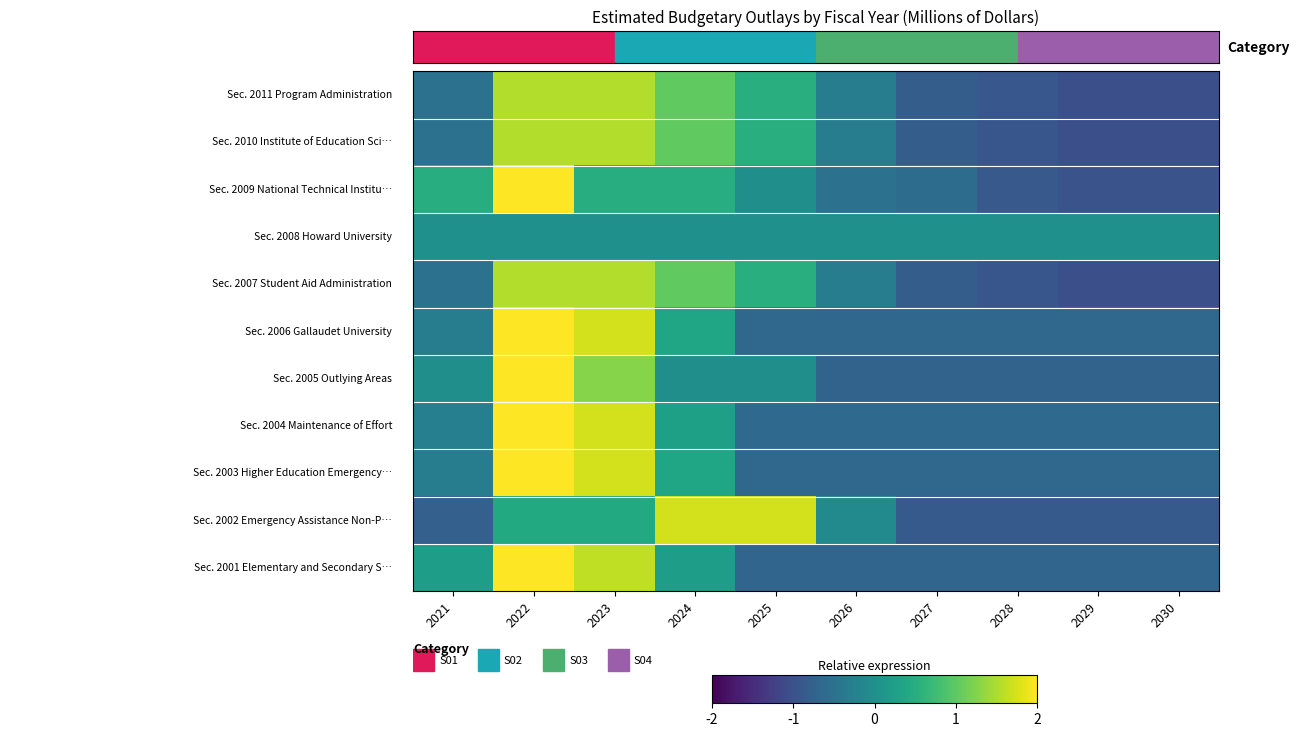

At how many categories does at least one series exceed 1?

4